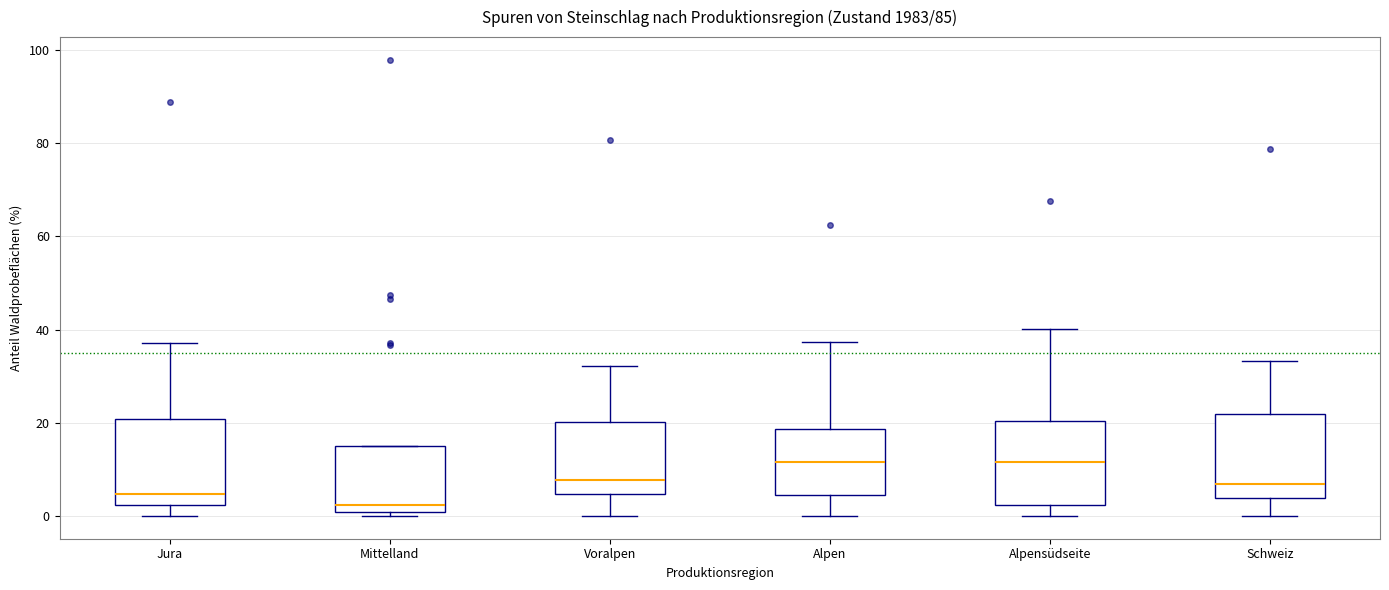

Reading left to right, read every box against the y-axis: the position of its median line, the range the box covers, and the ends of its whiskers. The values are not printed on the chart, so give them approximately, as read against the axis.

Jura: median 4, box 2 to 20, whiskers 0 to 38
Mittelland: median 2, box 0 to 14, whiskers 0 (just below the box's lower edge) to 14
Voralpen: median 8, box 4 to 20, whiskers 0 to 32
Alpen: median 12, box 4 to 18, whiskers 0 to 38
Alpensüdseite: median 12, box 2 to 20, whiskers 0 to 40
Schweiz: median 6, box 4 to 22, whiskers 0 to 34